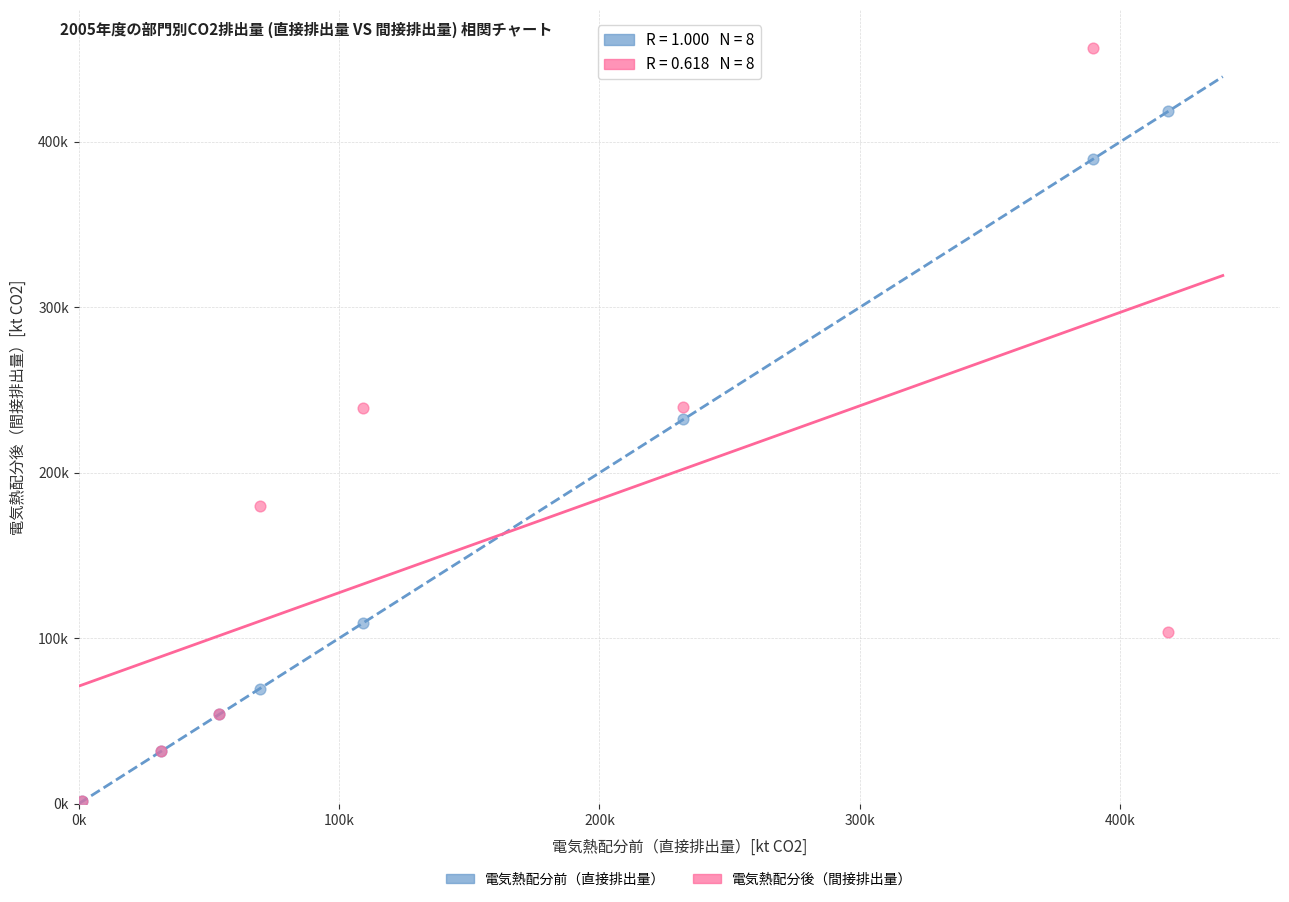

Which series has the largest Y range (max minus min)?

電気熱配分後（間接排出量）